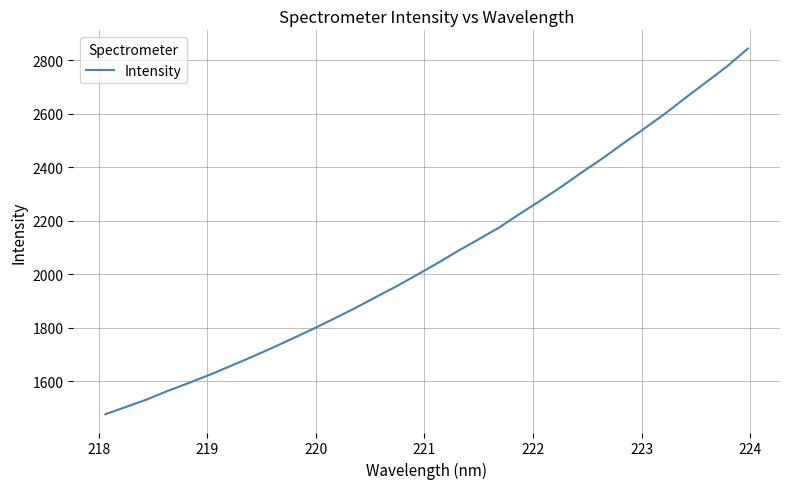

What is the difference between the maximum and minimum values?

1367.1